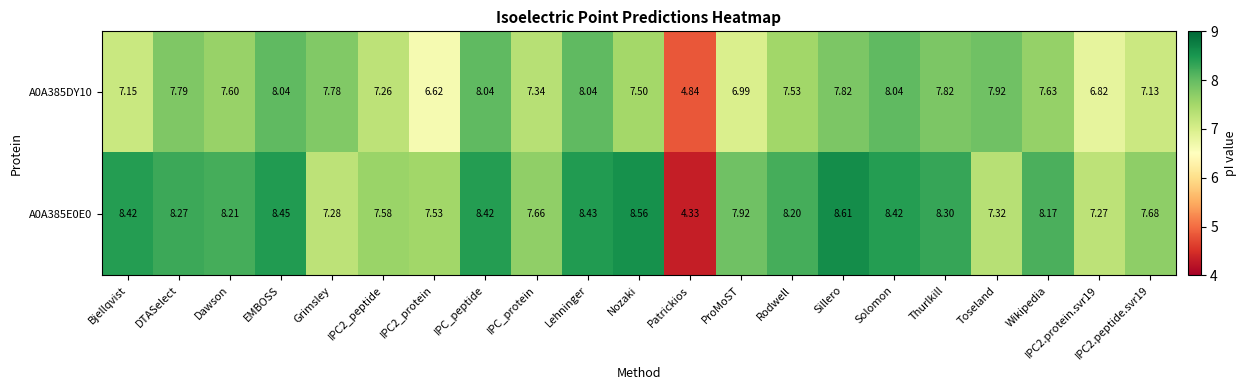

Which category has the lowest value across all series?

Patrickios